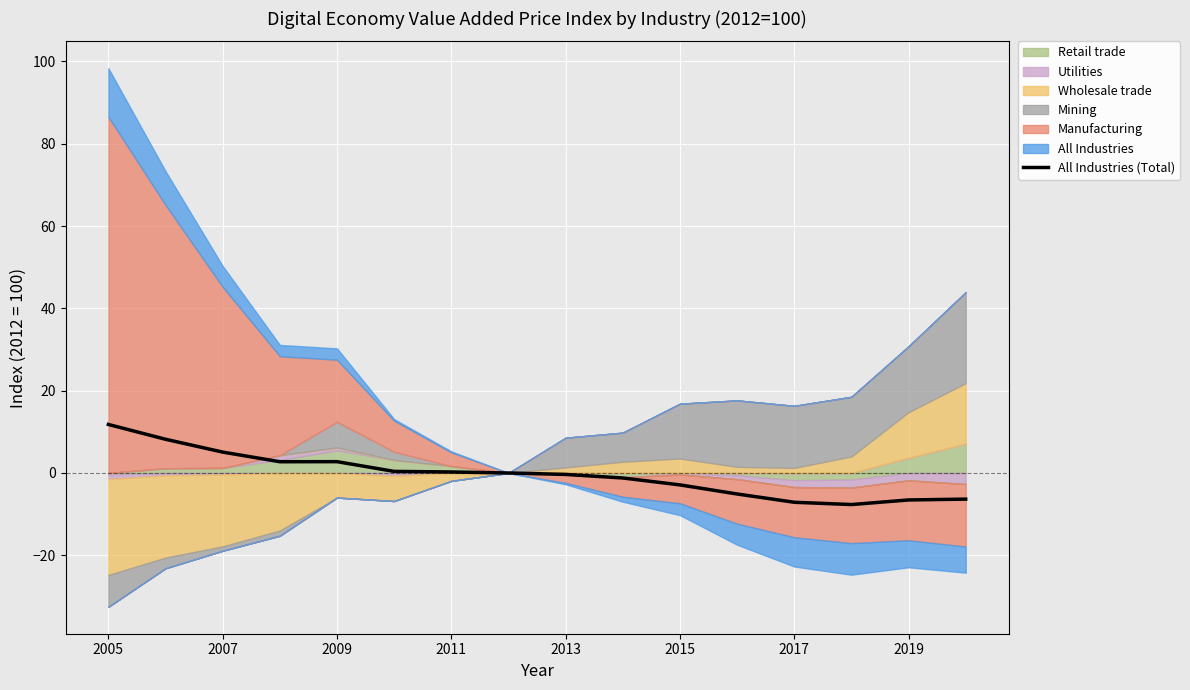

Is it true that All Industries (Total) equals -2.9 at 2015?

True